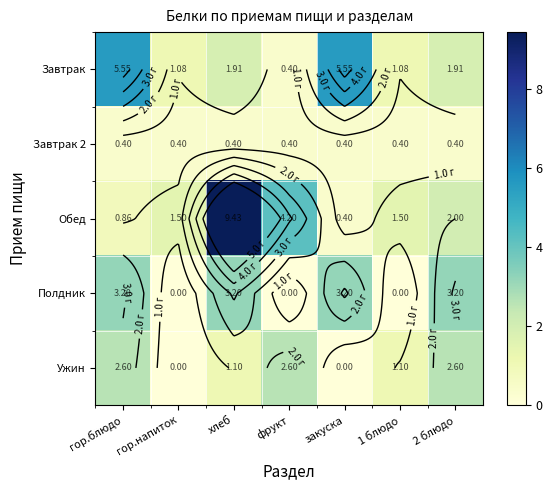

What is the lowest value of the Обед series?

0.4